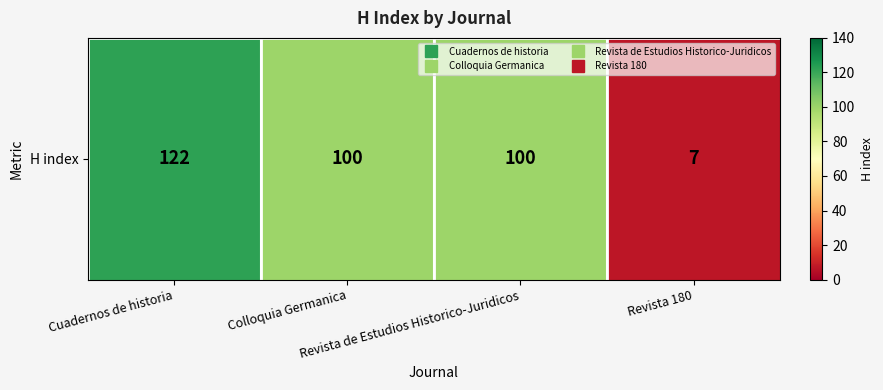

What is the greatest value displayed?

122